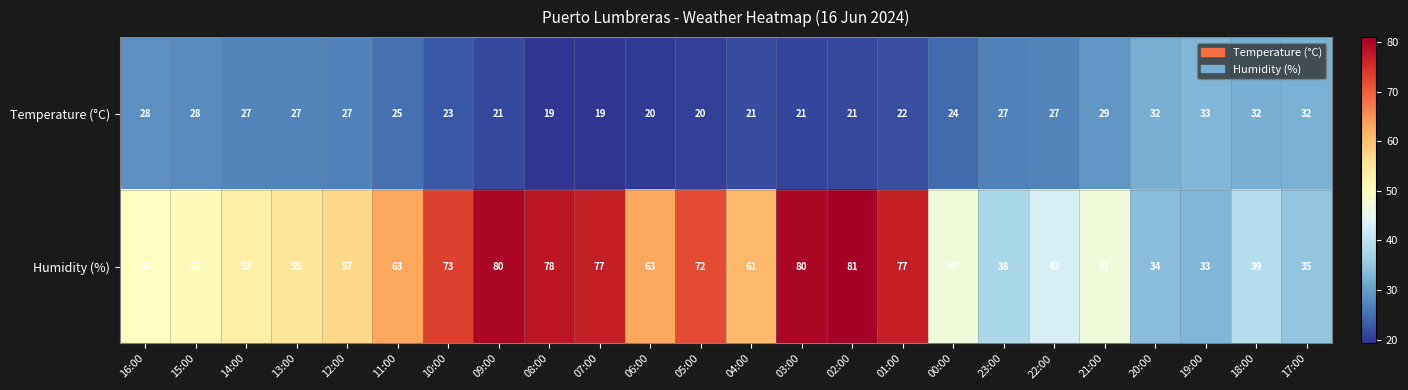

What is the approximate value of Temperature (°C) at 11:00?

25